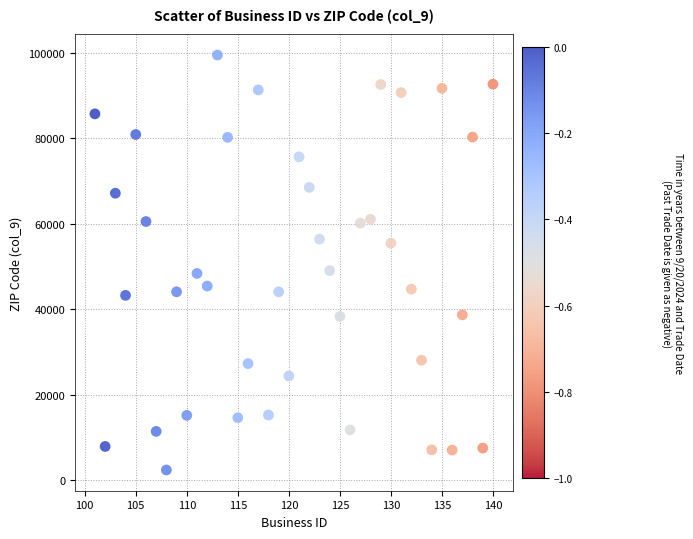

What is the range of Y values (max minus min)?

97186